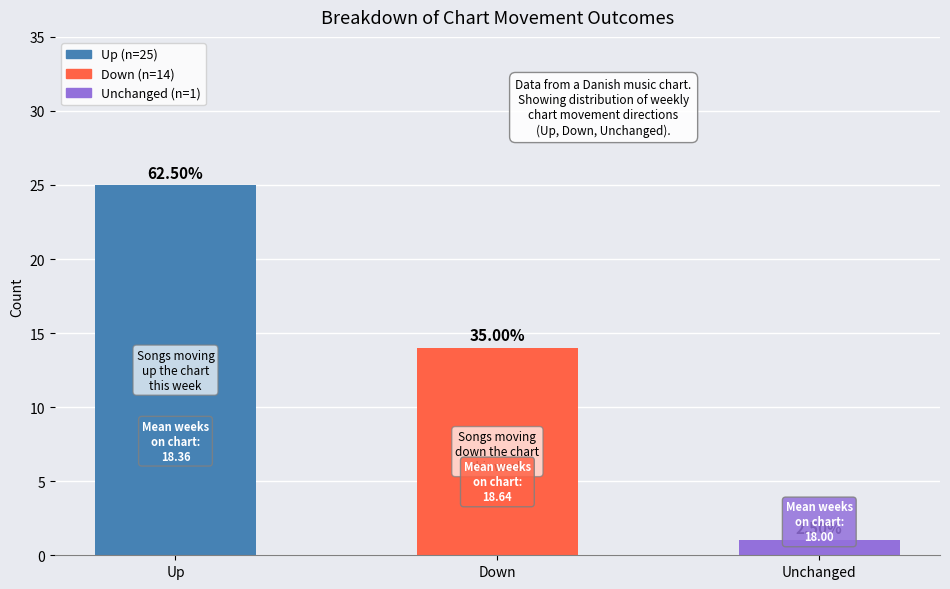

Does the chart contain stacked bars?

No